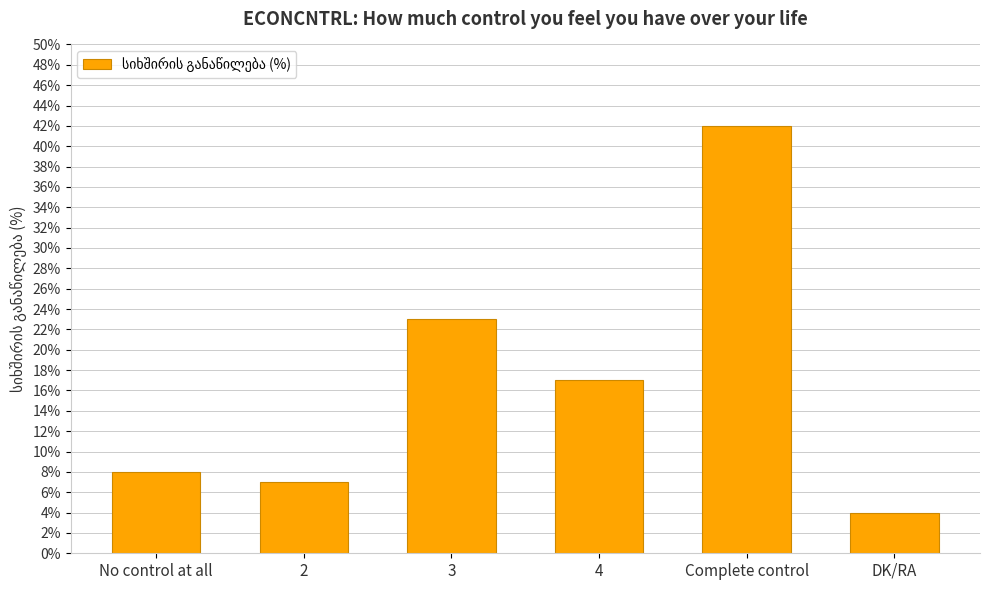

Reading left to right, transcribe all the data shown in this chart.

8	7	23	17	42	4